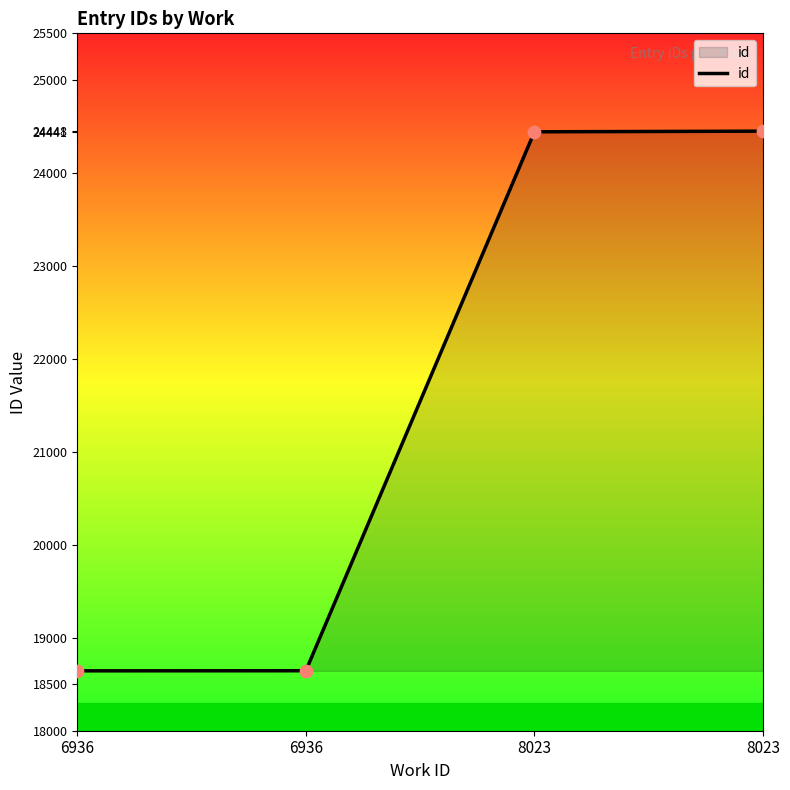

Approximately how many times larger is the value at 8023 compared to 6936?

1.3